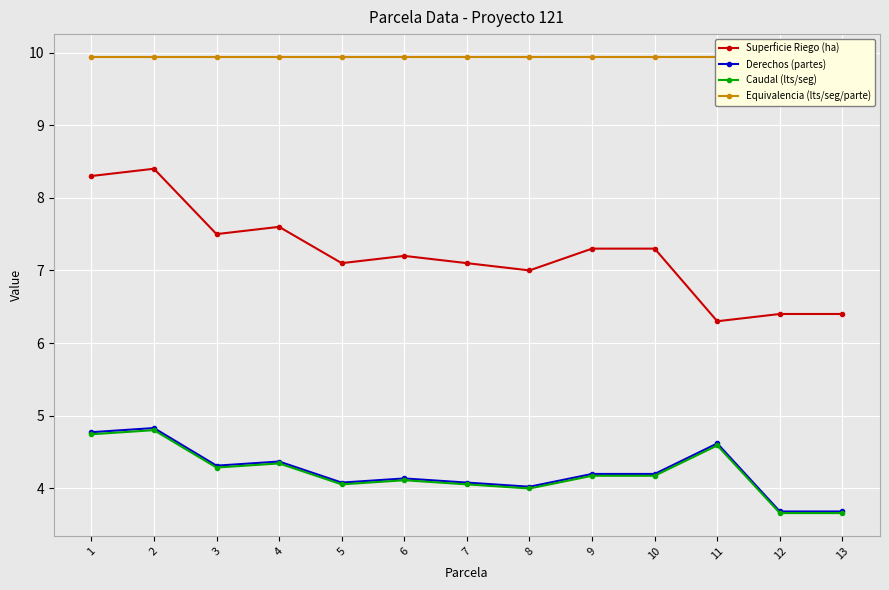

True or false: Caudal (lts/seg) has a value of 2.4 at 4.

False